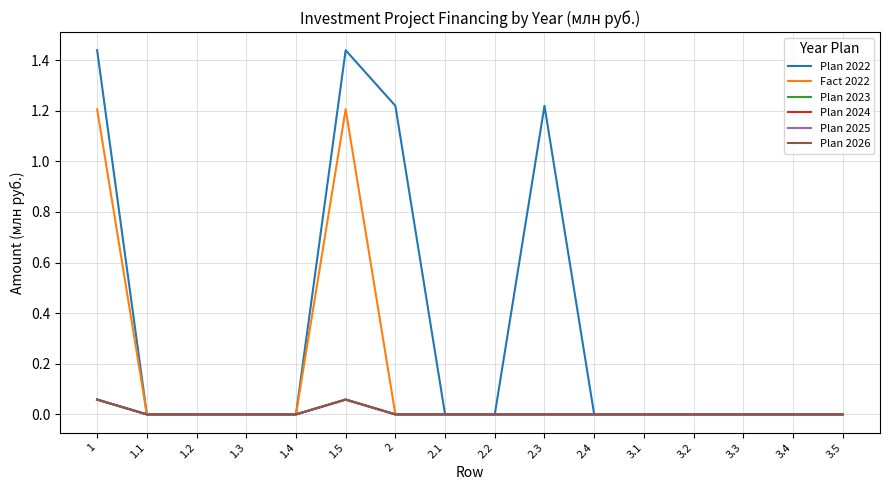

At how many categories does at least one series exceed 0?

4